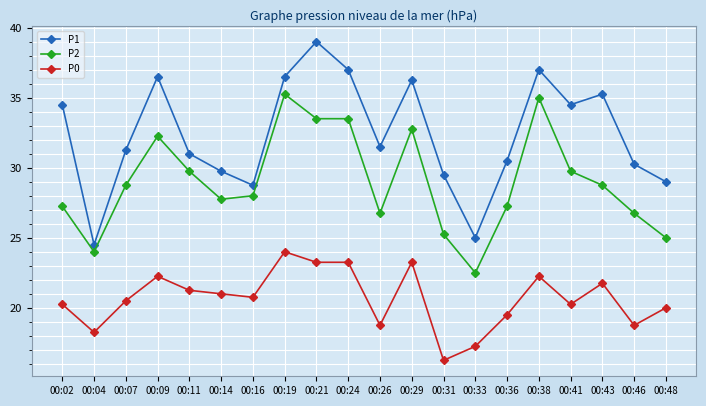

What is the value of the P1 point at the 13th from the left?

29.5